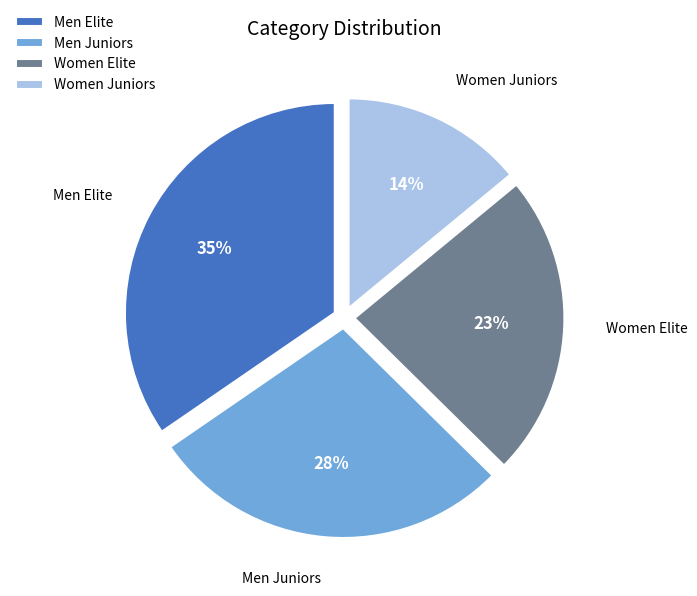

What is the ratio of the value at Men Elite to the value at Women Juniors?

2.5